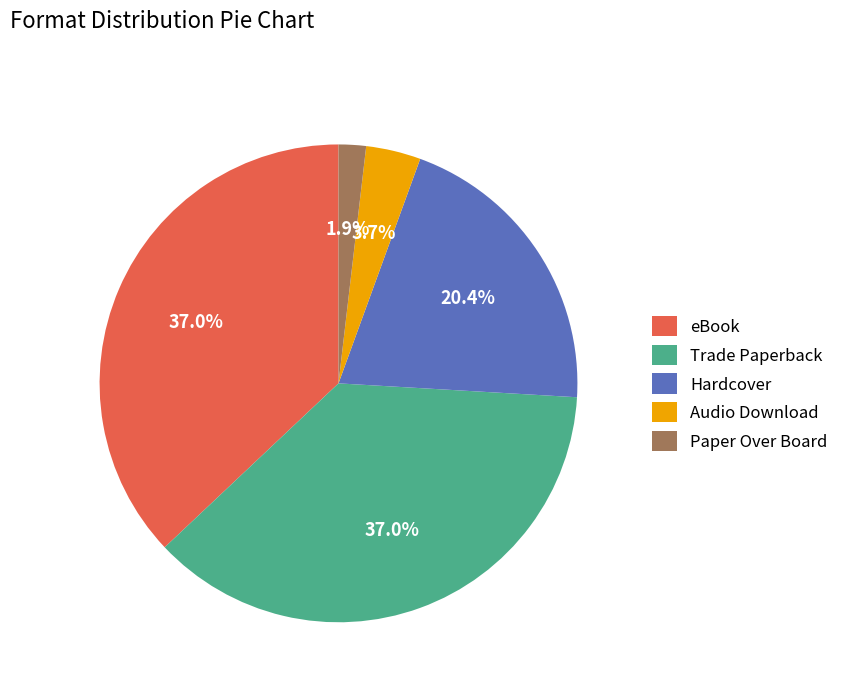

Is there any slice that represents more than half of the pie?

No